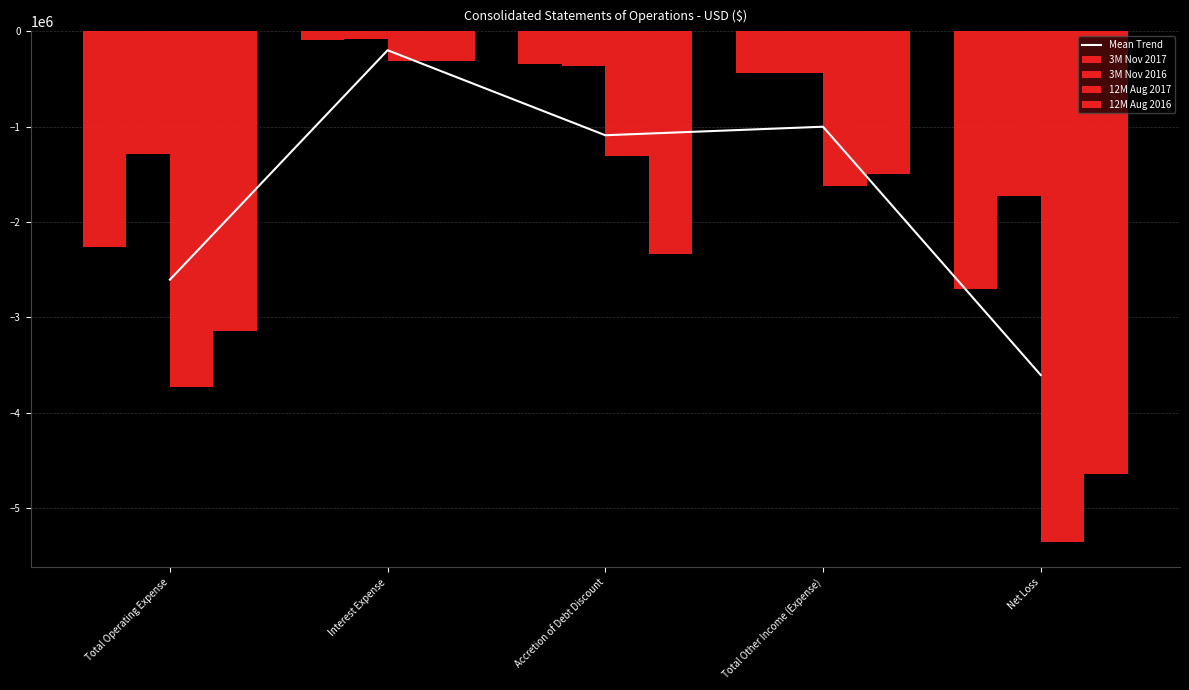

What is the value of the 3M Nov 2016 bar at the 1st from the left?

-1282132.0